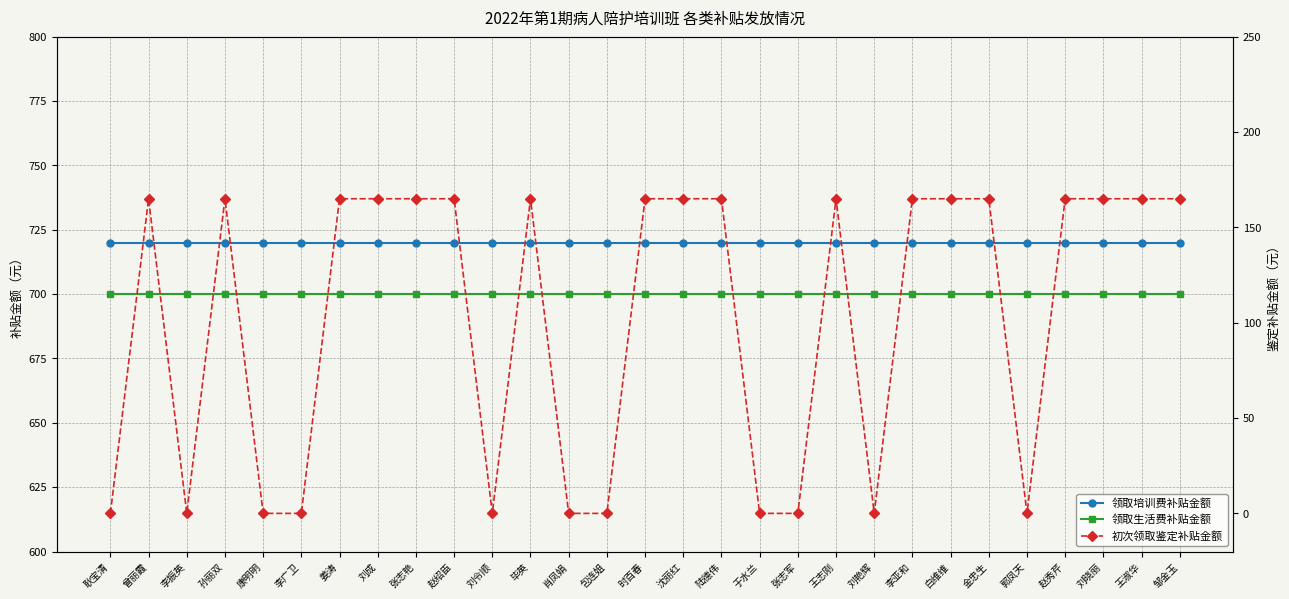

Reading left to right, list all the values displayed in this chart.

领取培训费补贴金额: 耿宝清=720	曾丽霞=720	李振英=720	孙丽双=720	康明明=720	李广卫=720	姜涛=720	刘成=720	张志艳=720	赵绍臣=720	刘令顺=720	毕英=720	肖凤娟=720	包连姐=720	时百春=720	沈丽红=720	陆德伟=720	于水兰=720	张志军=720	王志刚=720	刘艳辉=720	李亚和=720	白维维=720	金忠生=720	郭凤天=720	赵秀芹=720	刘晓丽=720	王淑华=720	邹金玉=720
领取生活费补贴金额: 耿宝清=700	曾丽霞=700	李振英=700	孙丽双=700	康明明=700	李广卫=700	姜涛=700	刘成=700	张志艳=700	赵绍臣=700	刘令顺=700	毕英=700	肖凤娟=700	包连姐=700	时百春=700	沈丽红=700	陆德伟=700	于水兰=700	张志军=700	王志刚=700	刘艳辉=700	李亚和=700	白维维=700	金忠生=700	郭凤天=700	赵秀芹=700	刘晓丽=700	王淑华=700	邹金玉=700
初次领取鉴定补贴金额: 耿宝清=0	曾丽霞=165	李振英=0	孙丽双=165	康明明=0	李广卫=0	姜涛=165	刘成=165	张志艳=165	赵绍臣=165	刘令顺=0	毕英=165	肖凤娟=0	包连姐=0	时百春=165	沈丽红=165	陆德伟=165	于水兰=0	张志军=0	王志刚=165	刘艳辉=0	李亚和=165	白维维=165	金忠生=165	郭凤天=0	赵秀芹=165	刘晓丽=165	王淑华=165	邹金玉=165